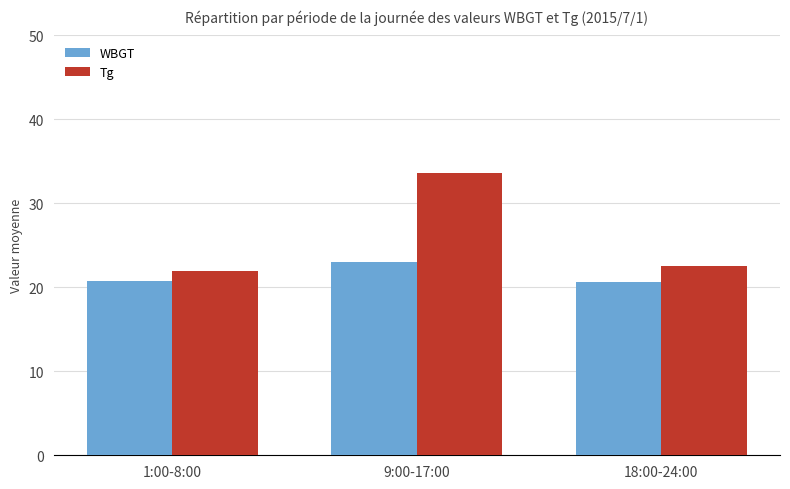

What is the difference between the Tg values at 9:00-17:00 and 18:00-24:00?

11.0